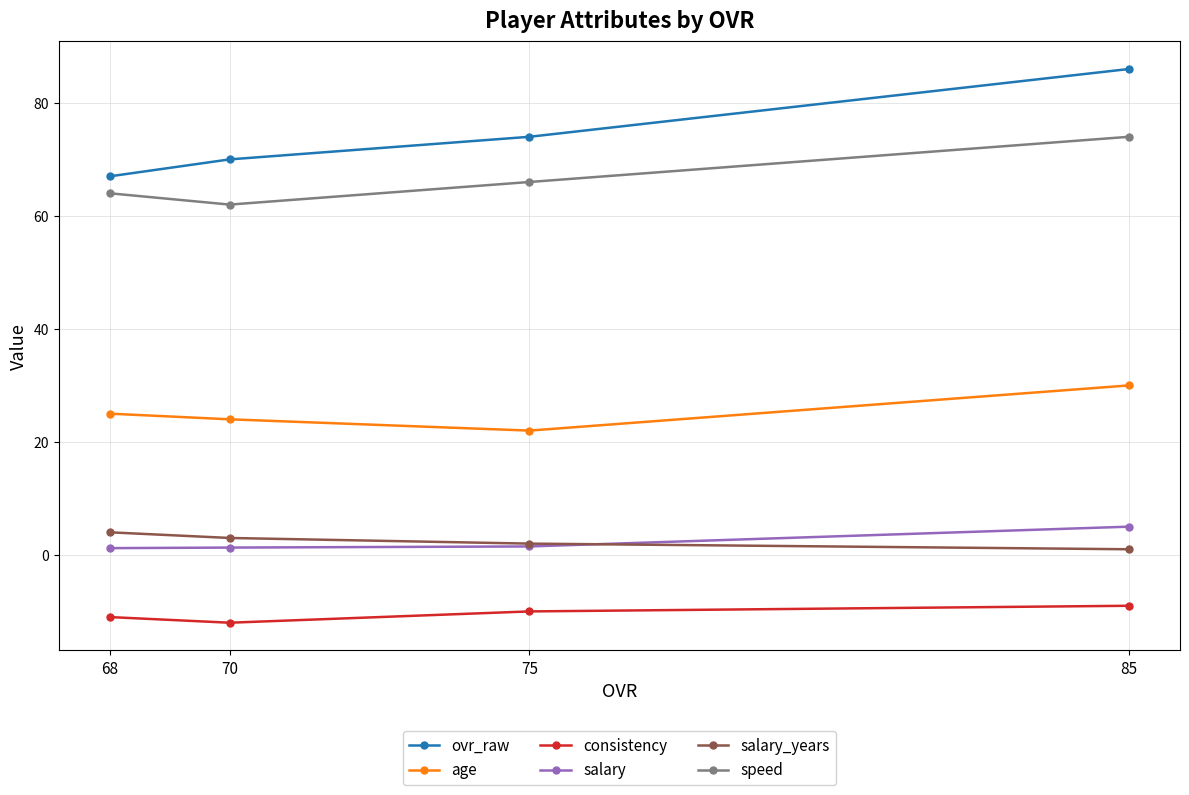

What is the total value across all series at 75?

155.5